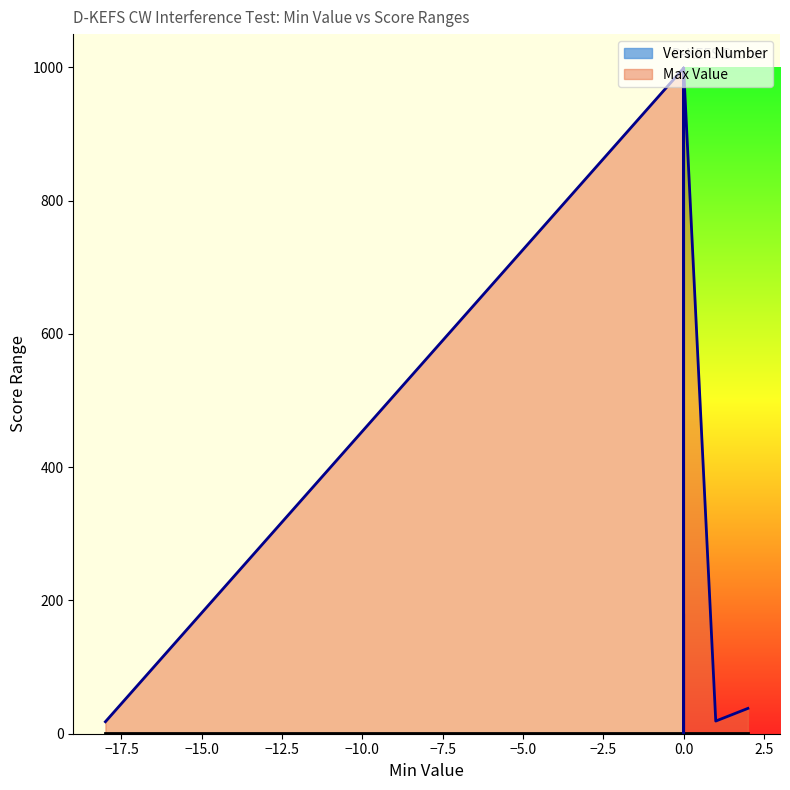

Between 0 and 0, which series saw the biggest shift?

Max Value